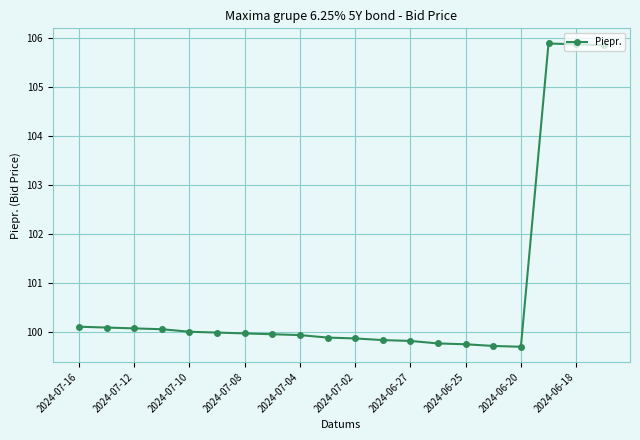

What is the value of the 3rd point from the left?

100.1